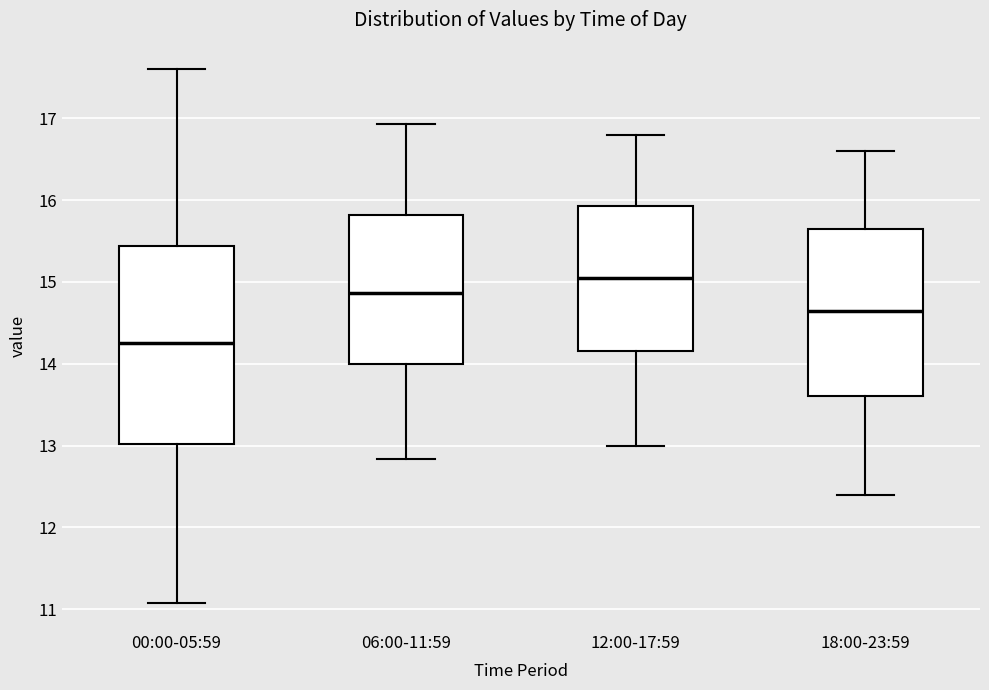

Where does the median line of the box for 00:00-05:59 sit on the y-axis? The values are not printed on the chart, so give them approximately, as read against the axis.

14.3